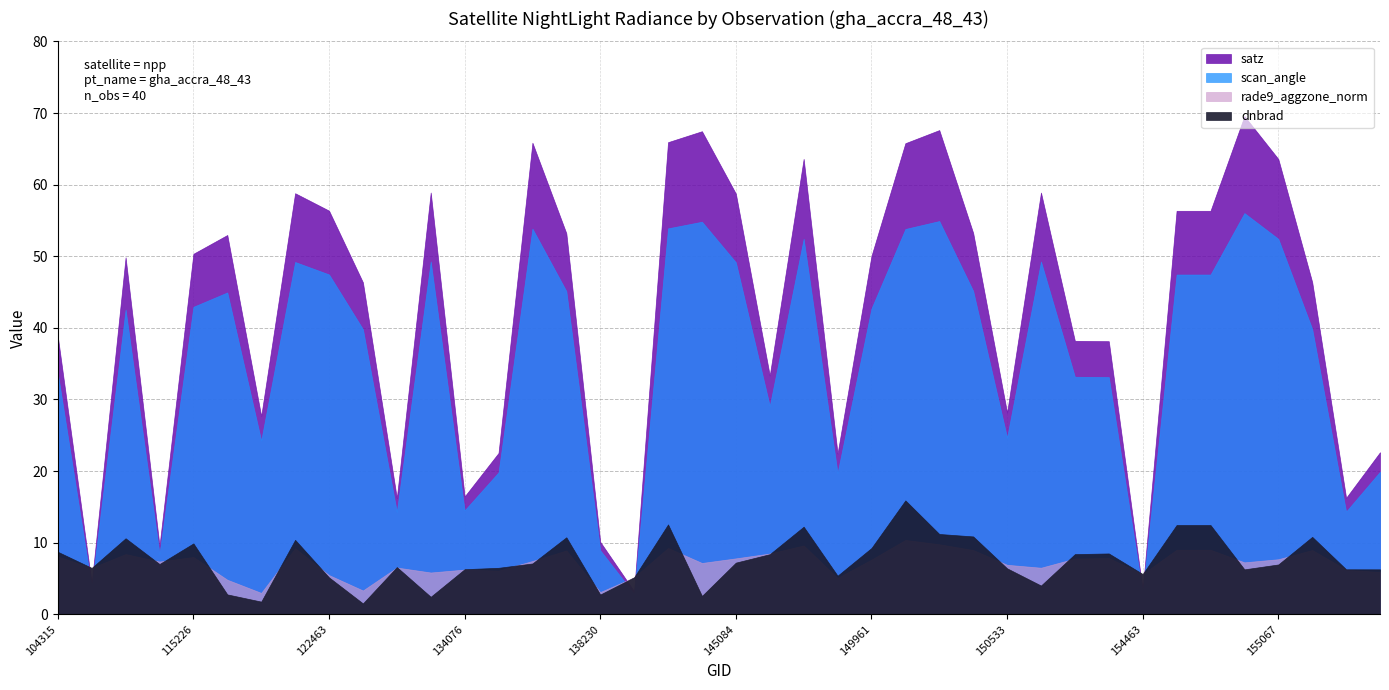

At 155612, list the series in order from smallest to largest.

rade9_aggzone_norm, dnbrad, scan_angle, satz